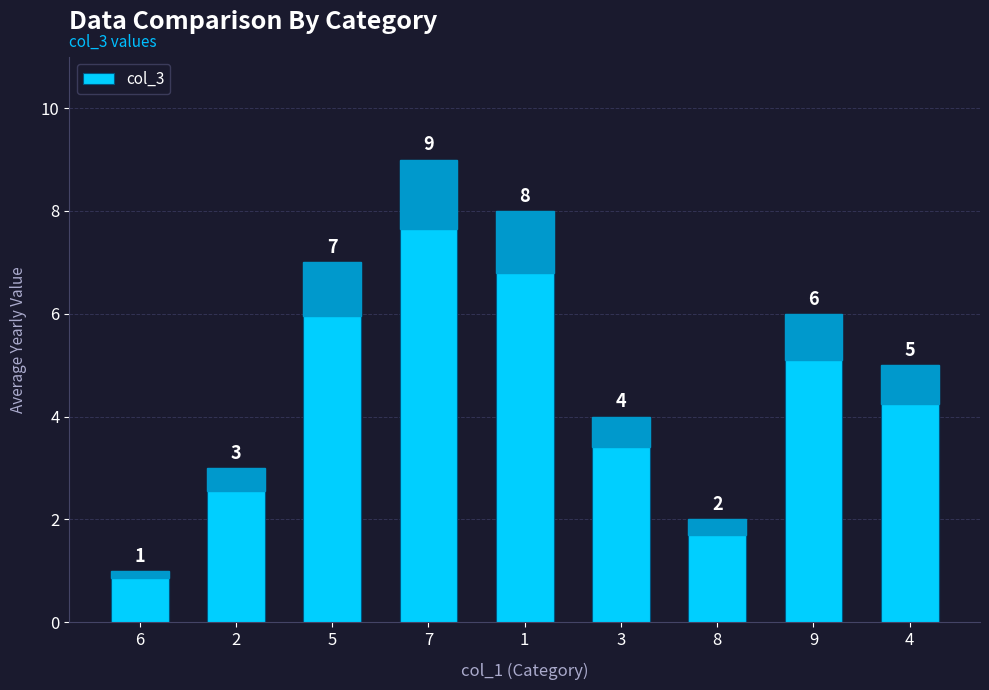

Does the chart contain stacked bars?

No